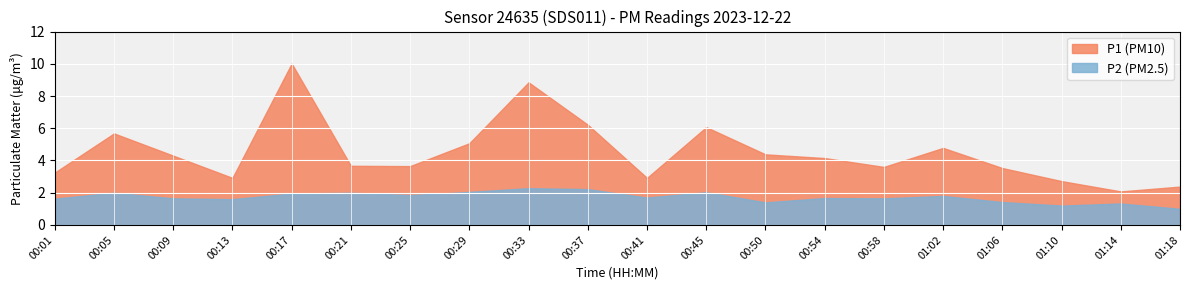

Where is the first local minimum for P1?

00:13